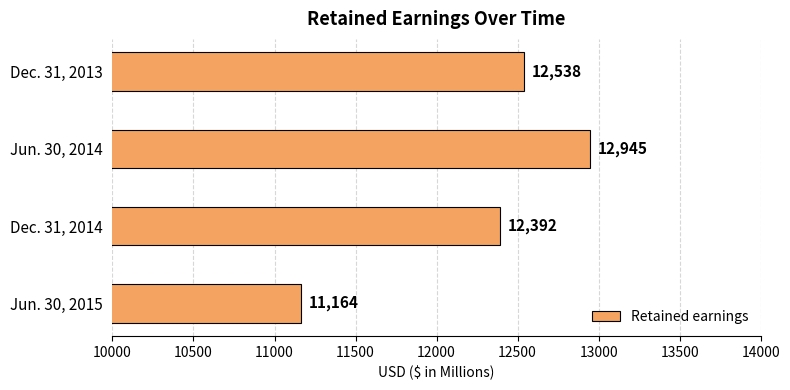

Does the chart contain any negative values?

No